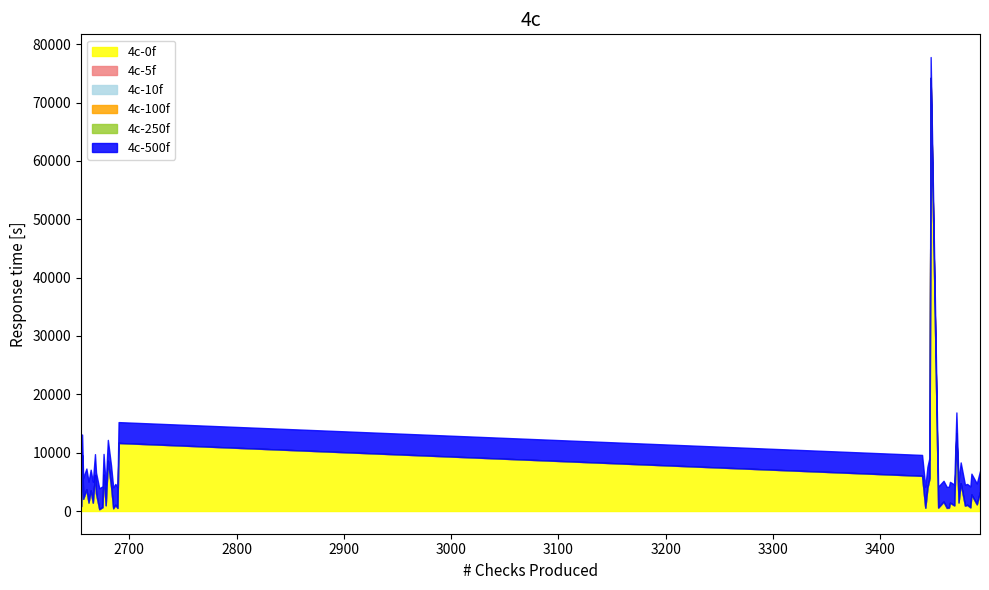

Does the chart display data point markers on the line(s)?

No